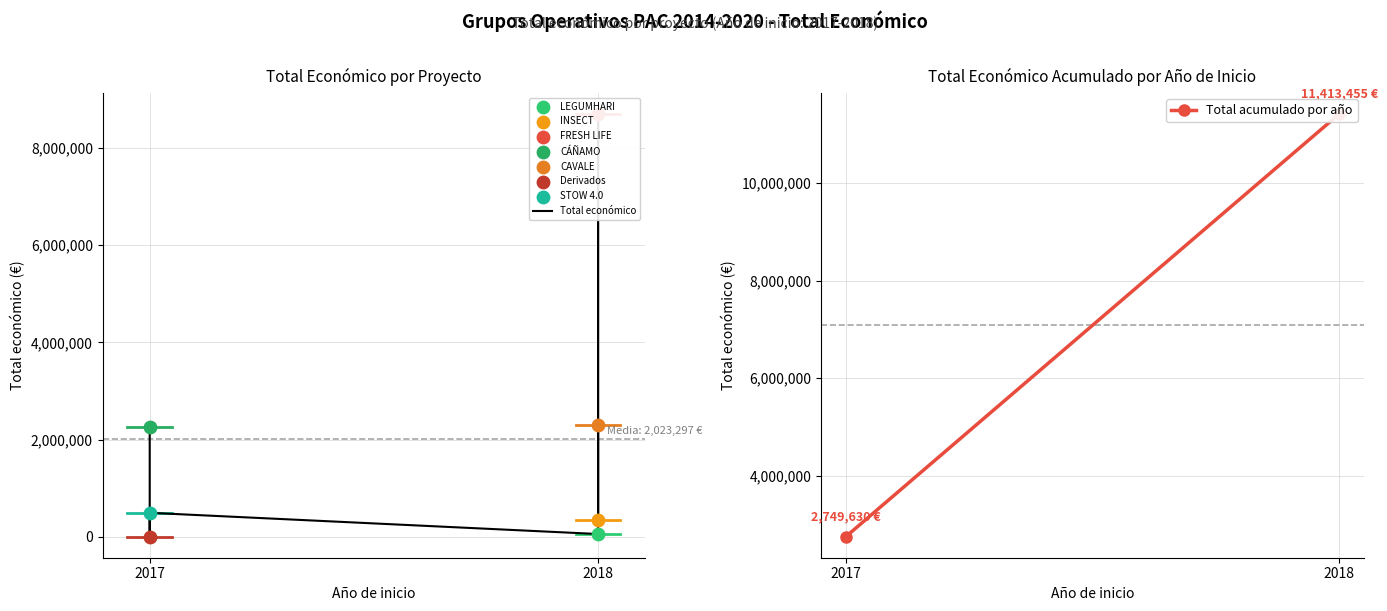

Between 2018 and 2017, which is larger?

2018